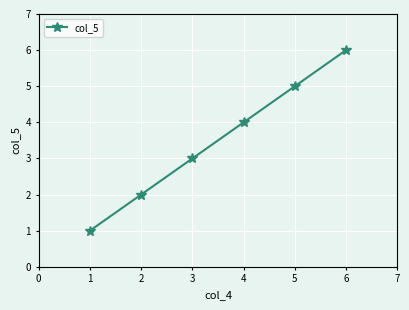

Approximately how many times larger is the value at 2 compared to 1?

2.0